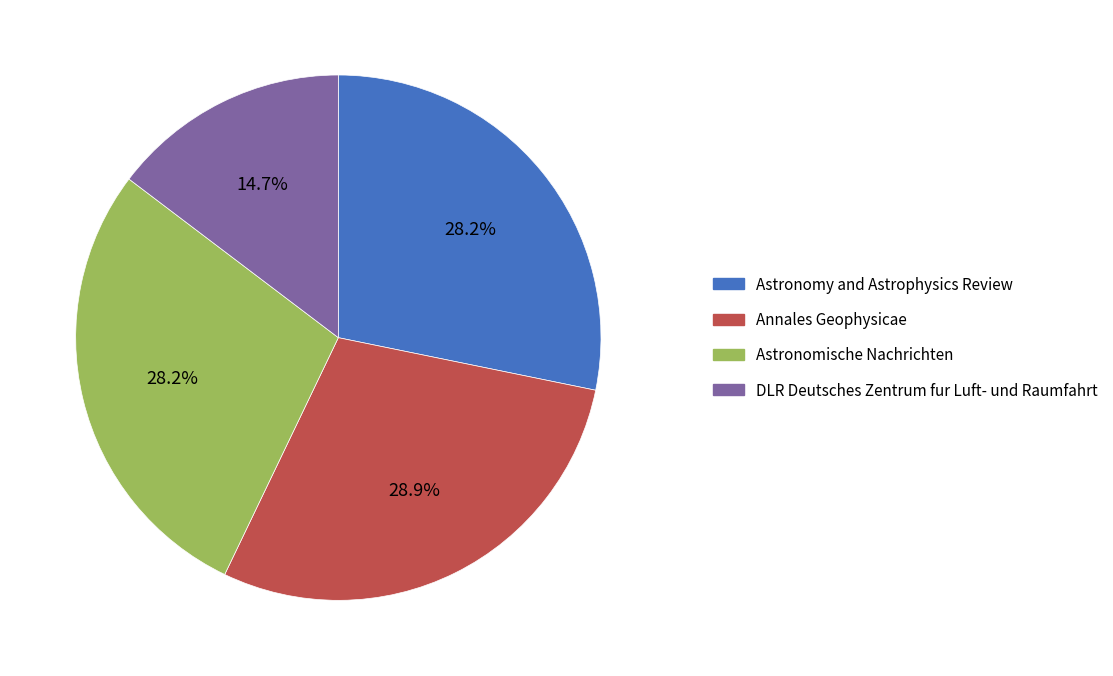

Combined, what portion of the pie is DLR Deutsches Zentrum fur Luft- und Raumfahrt and Astronomy and Astrophysics Review?

42.9%